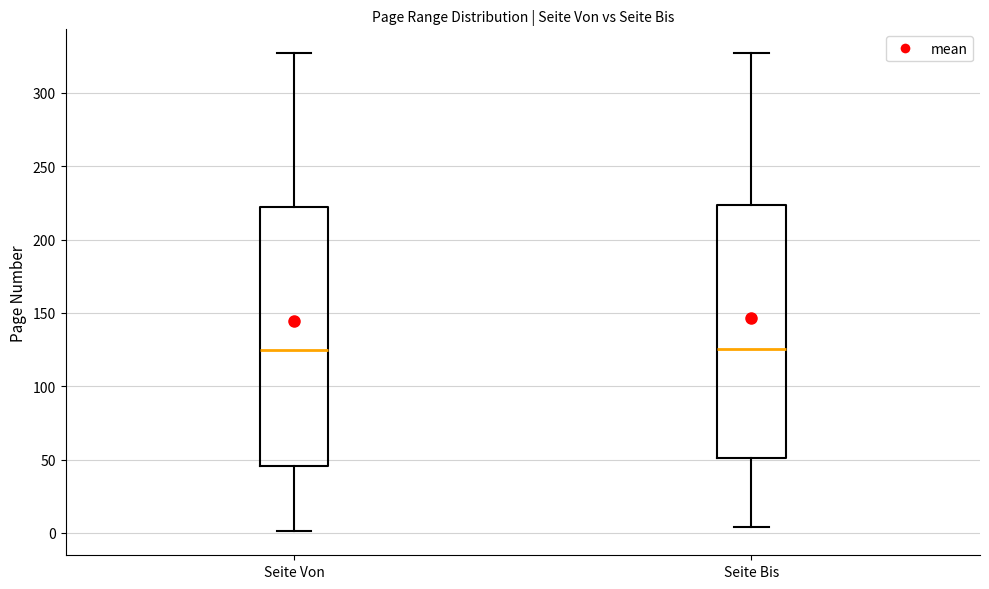

Reading left to right, transcribe this box plot: for each box, give where its median line is, the range the box spans, and where its two whiskers end, as read against the y-axis. The values are not printed on the chart, so give them approximately, as read against the axis.

Seite Von: median 125, box 45 to 220, whiskers 0 to 325
Seite Bis: median 125, box 50 to 225, whiskers 5 to 325